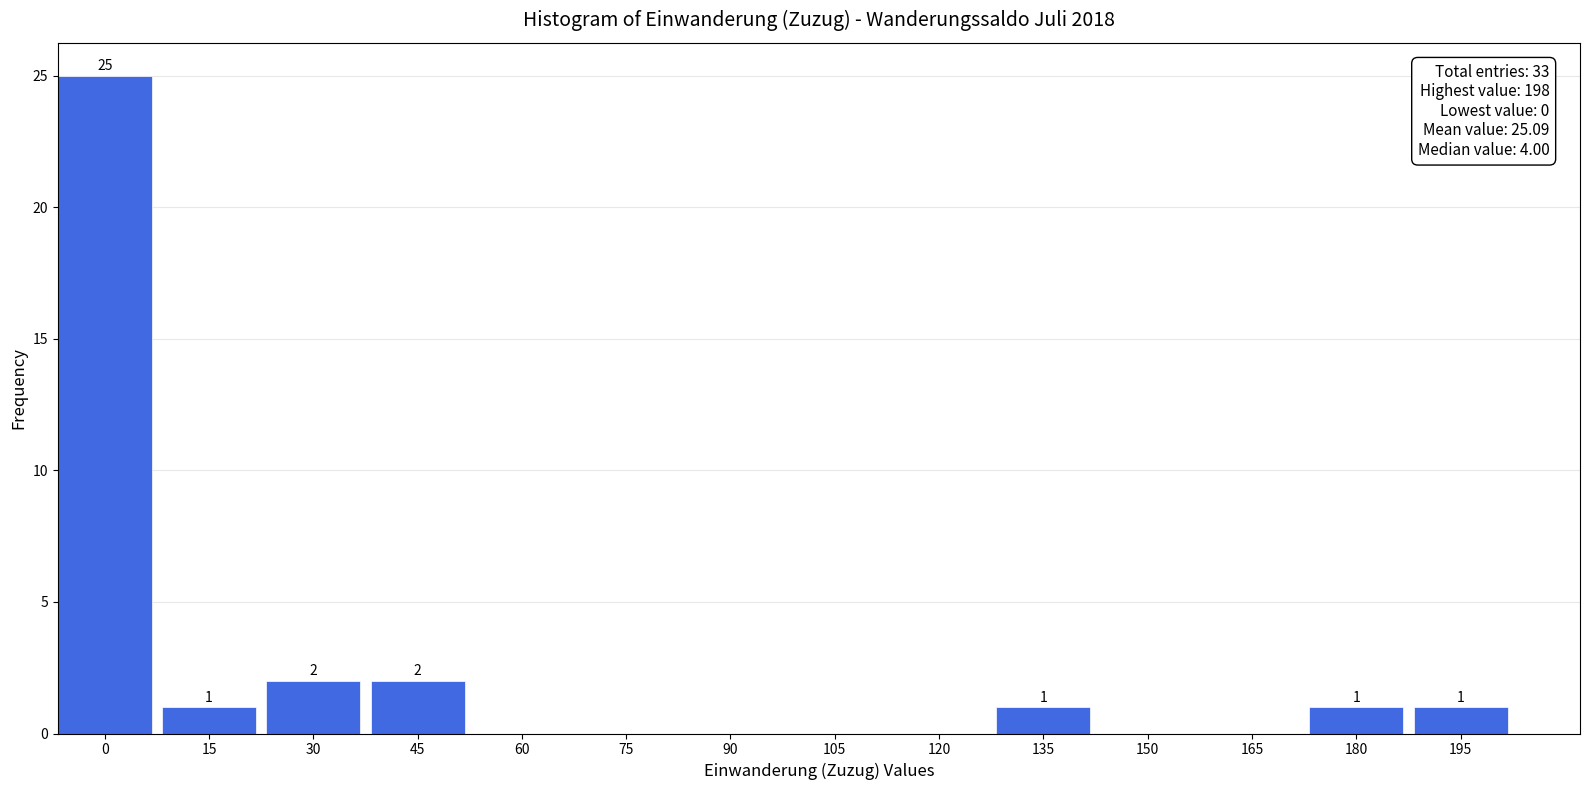

Reading left to right, extract all data points from this chart.

0=25	15=1	30=2	45=2	60=0	75=0	90=0	105=0	120=0	135=1	150=0	165=0	180=1	195=1